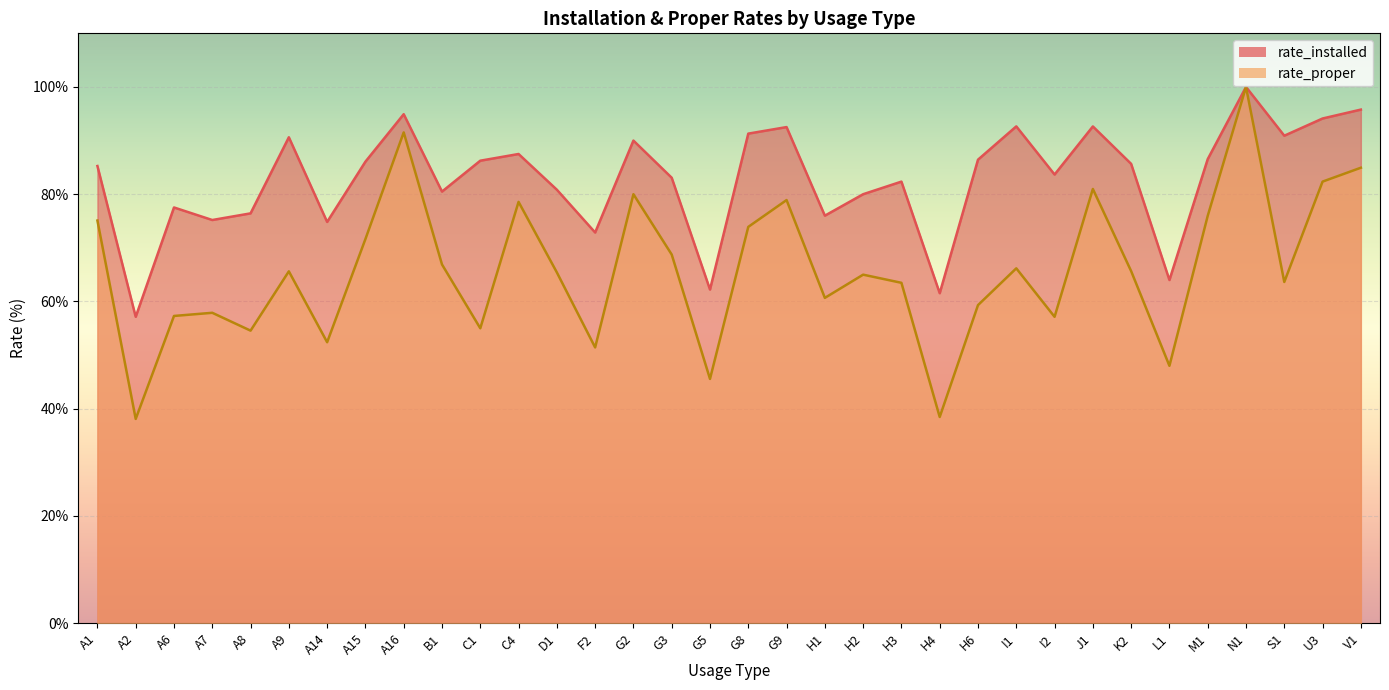

Where does the rate_proper series first go above 65?

A1